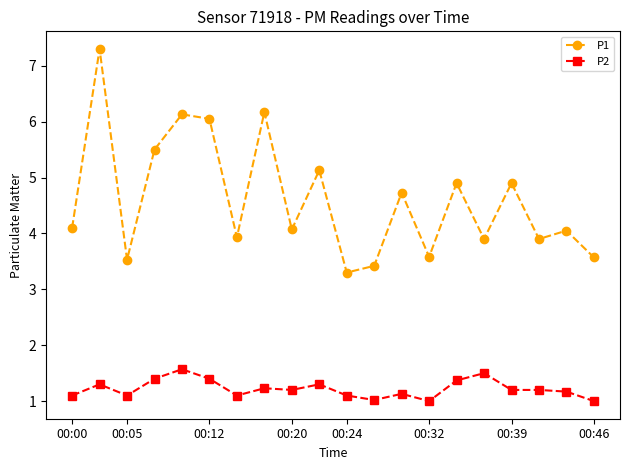

How many data points in P1 are less than 4?

8